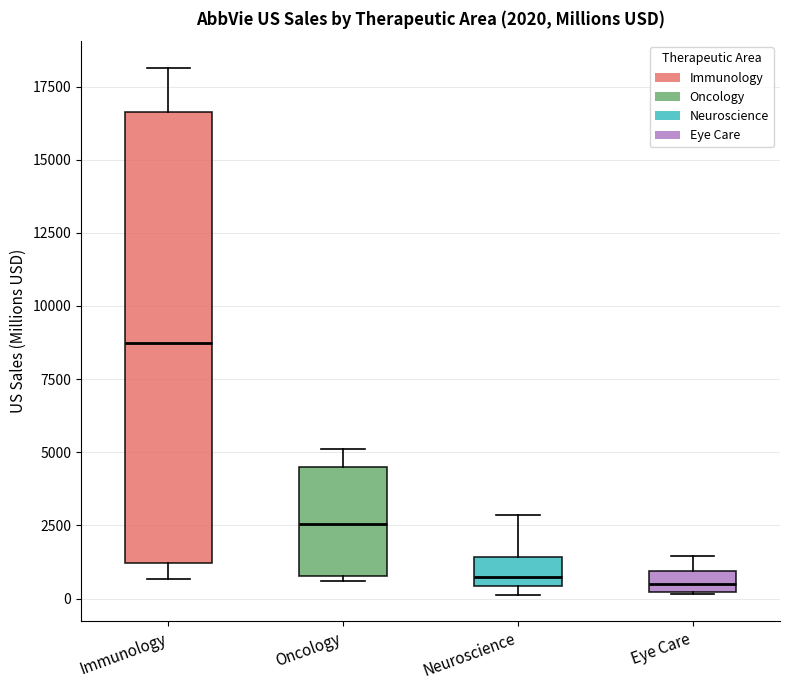

Comparing the boxes themselves (not the whiskers), which one is the tallest?

Immunology